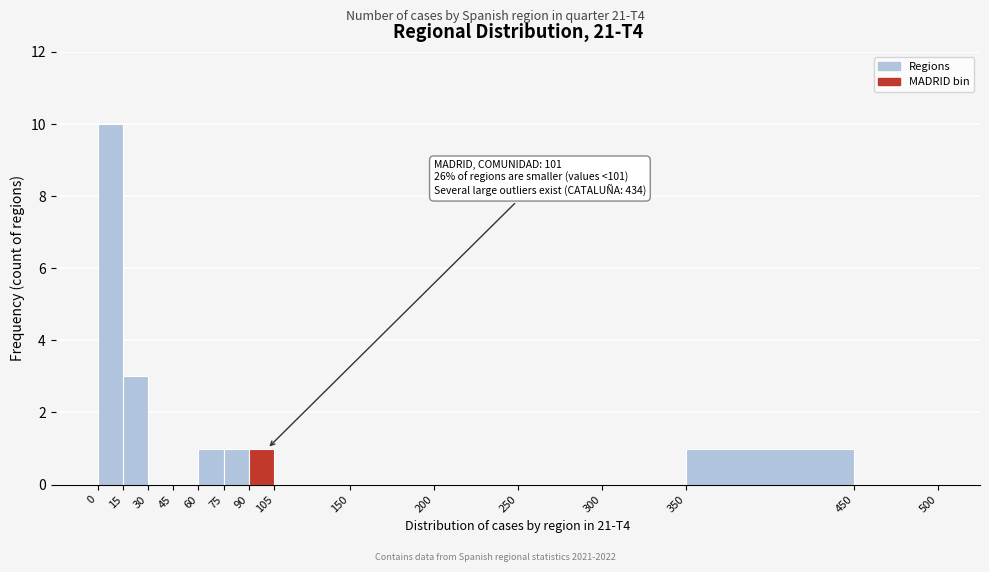

Which range on the x-axis has the tallest bar?

0 to 15